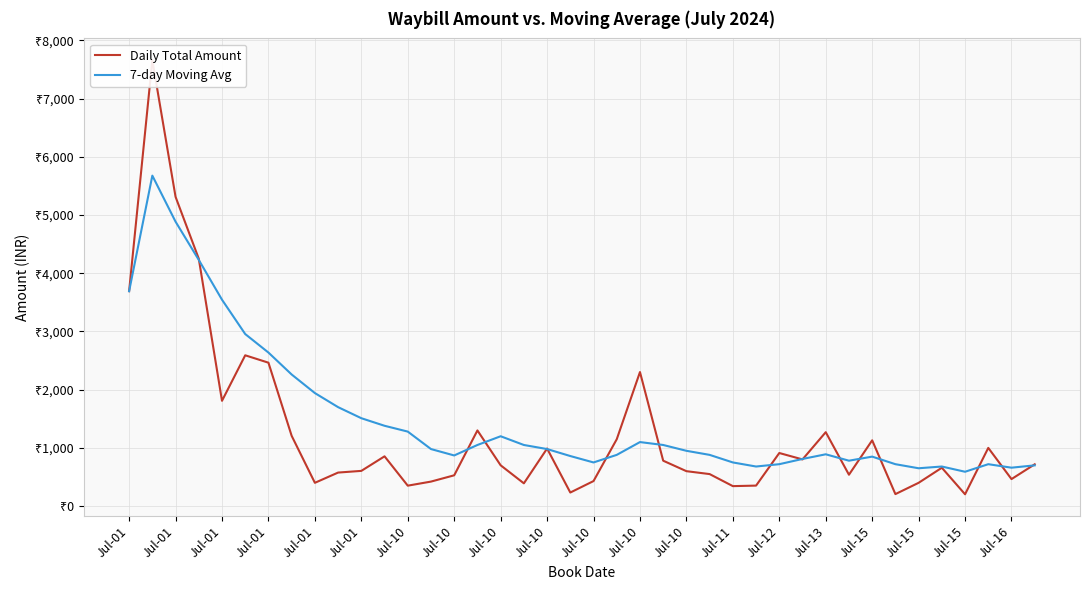

What is the value of the Daily Total Amount point at the 7th from the left?

2464